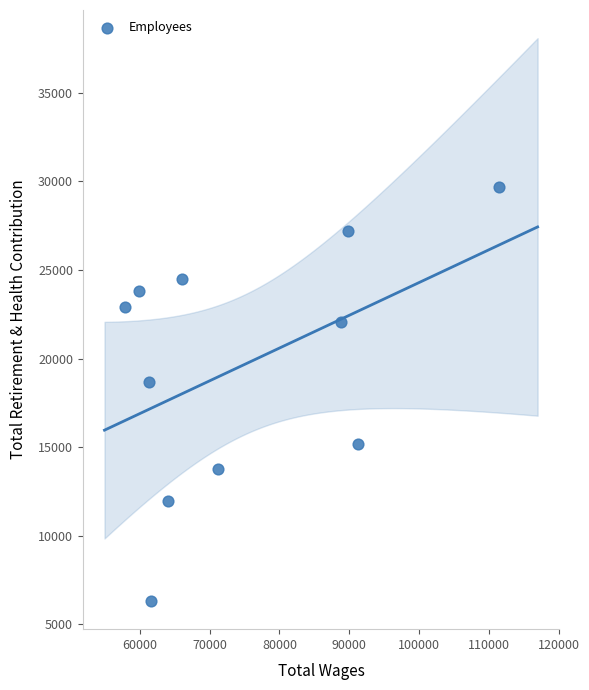

What Y value in the scatter plot is closest to 17994?

18661